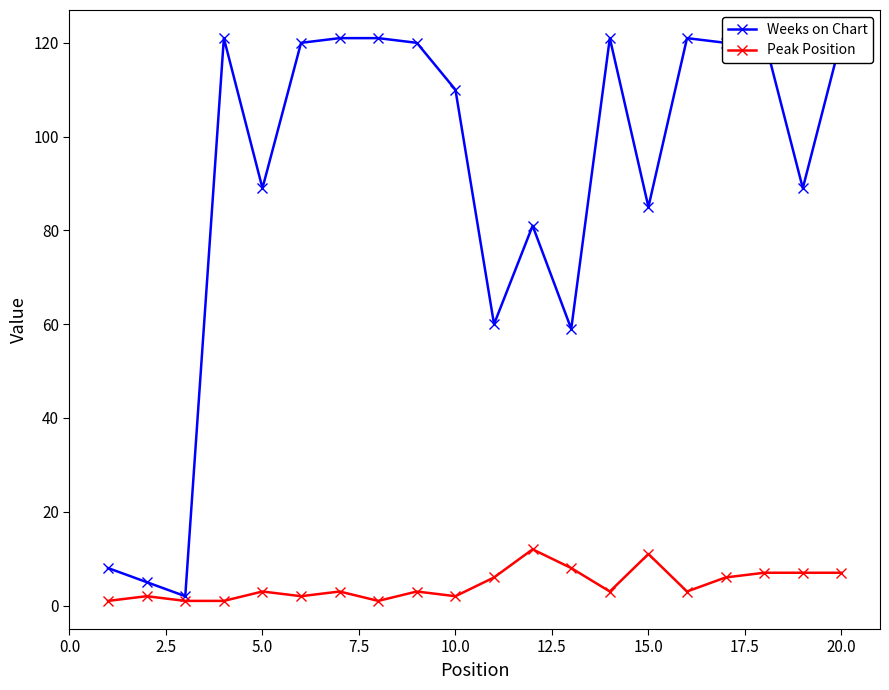

The Peak Position series shows 3 at 5.0. True or false?

True